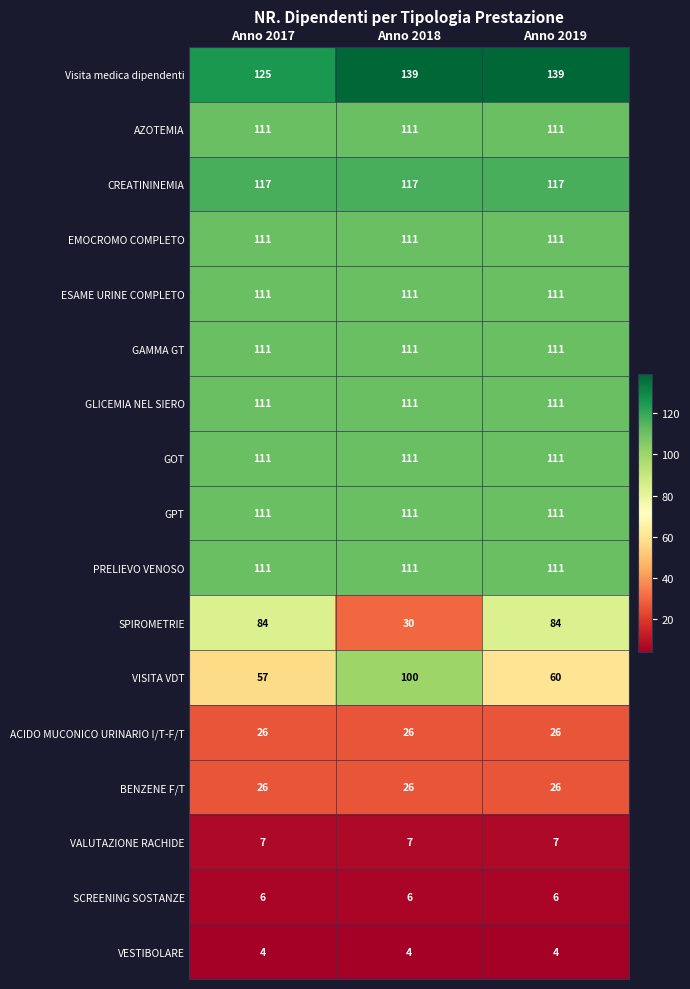

Between Anno 2017 and Anno 2018, which series saw the biggest shift?

SPIROMETRIE